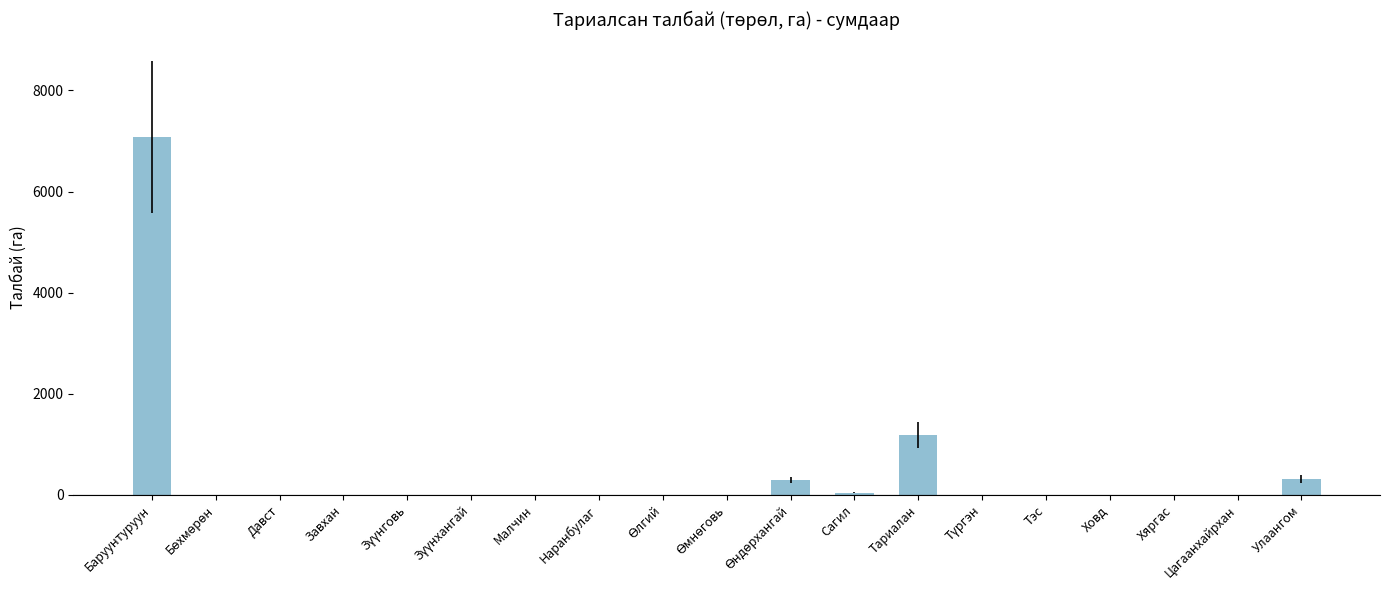

Approximately how many times larger is the value at Тэс compared to Хяргас?

0.1